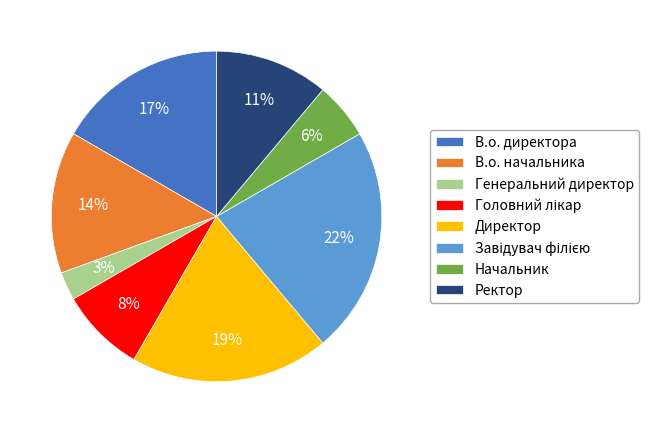

To the nearest percent, what is the average slice percentage?

12%